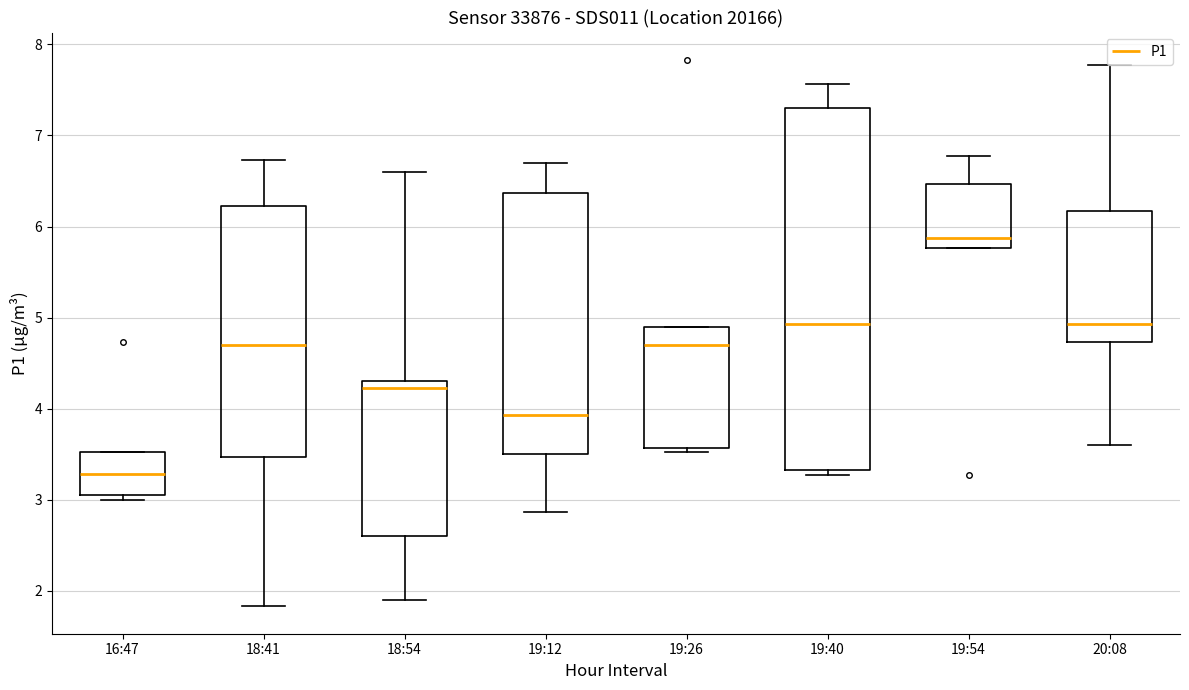

Which box has the lowest median line?

16:47